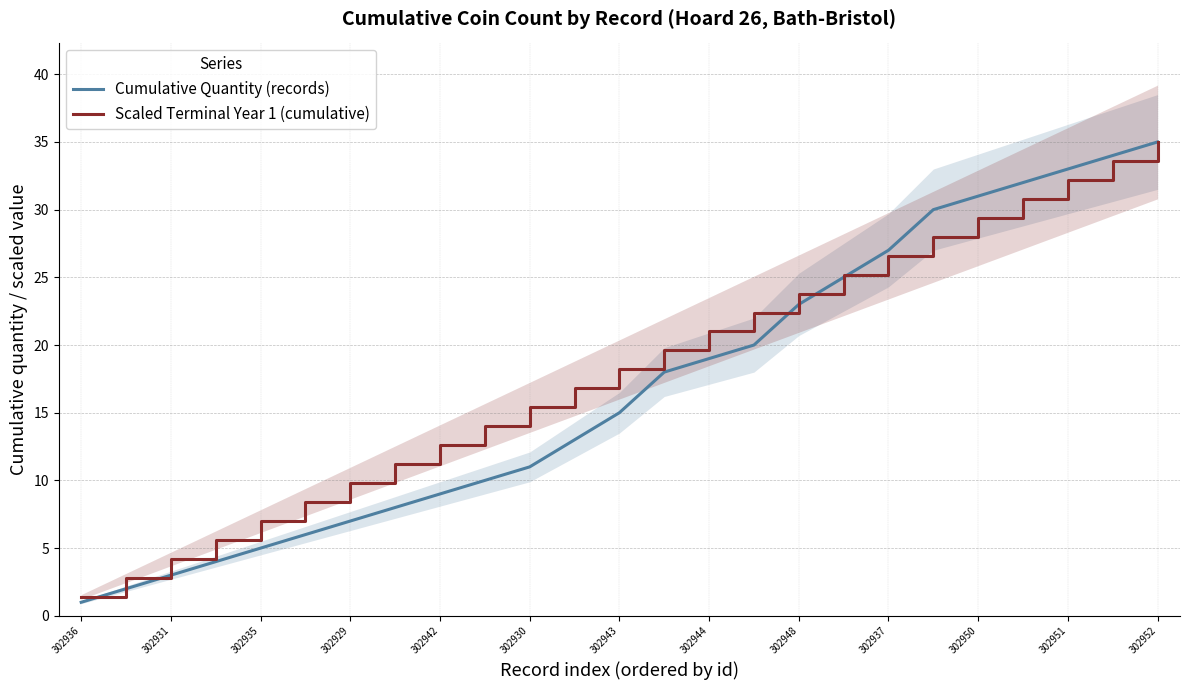

The Scaled Terminal Year 1 (cumulative) series shows 12.6 at 302942. True or false?

True